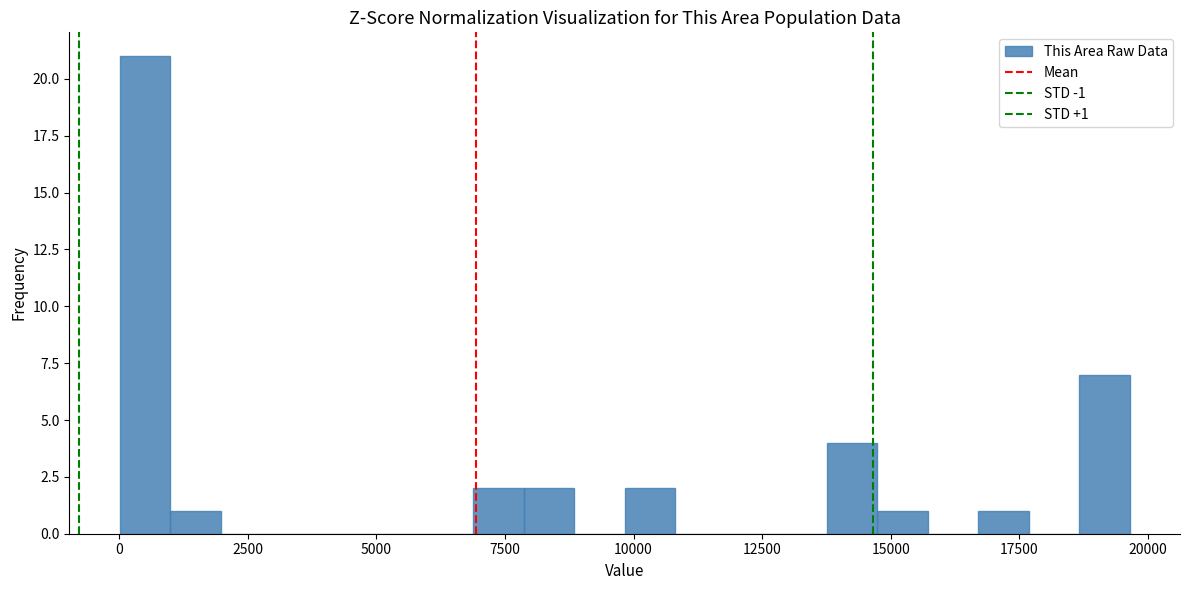

Around what value on the x-axis is the tallest bar? Give the approximate position of its centre, as read against the axis.

500